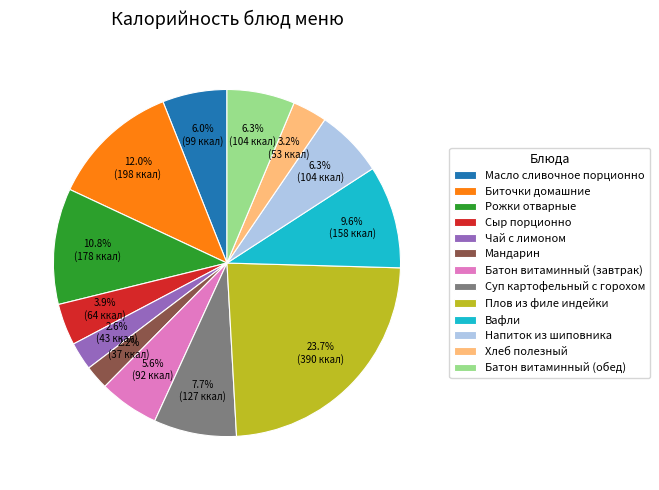

Which slice is the largest?

Плов из филе индейки